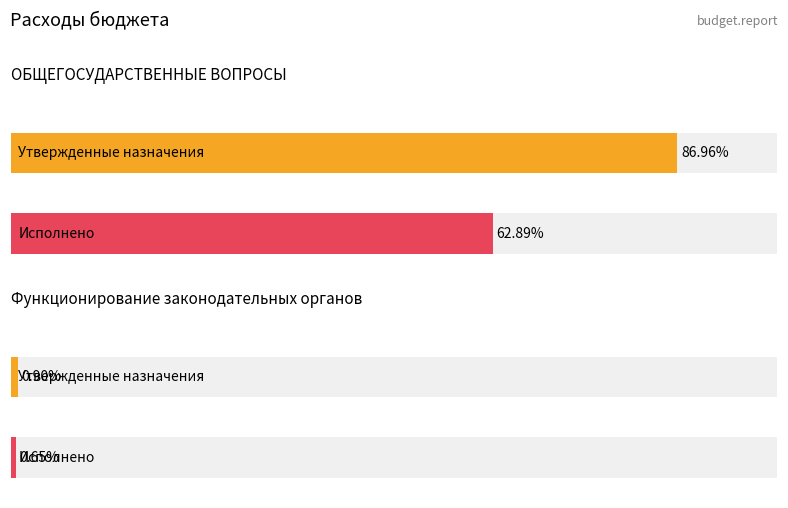

Between ОБЩЕГОСУДАРСТВЕННЫЕ ВОПРОСЫ and Функционирование законодательных органов, which series saw the biggest shift?

Утвержденные бюджетные назначения